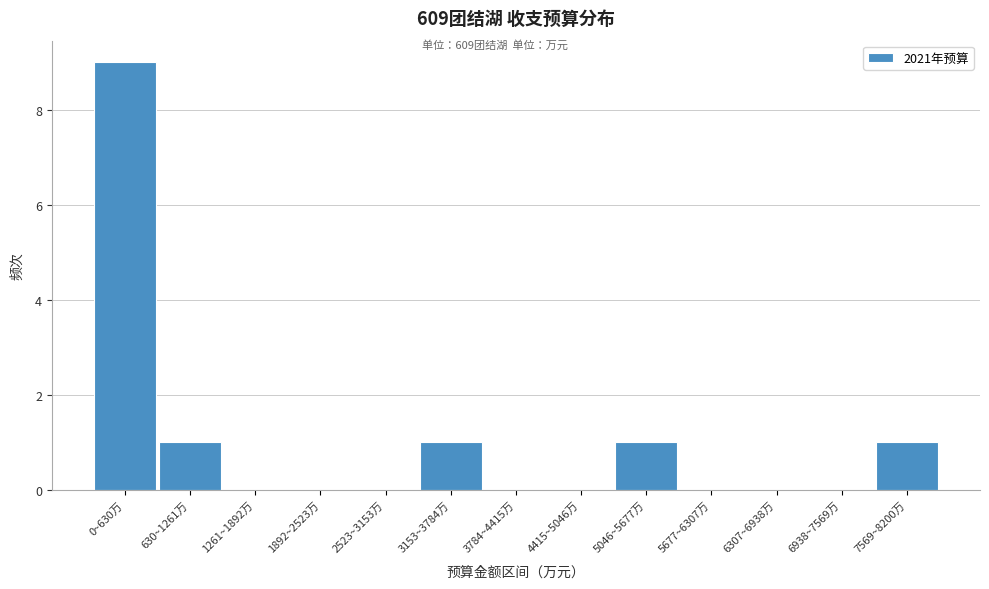

Reading right to left, extract all data points from this chart.

7569~8200万=1	6938~7569万=0	6307~6938万=0	5677~6307万=0	5046~5677万=1	4415~5046万=0	3784~4415万=0	3153~3784万=1	2523~3153万=0	1892~2523万=0	1261~1892万=0	630~1261万=1	0~630万=9